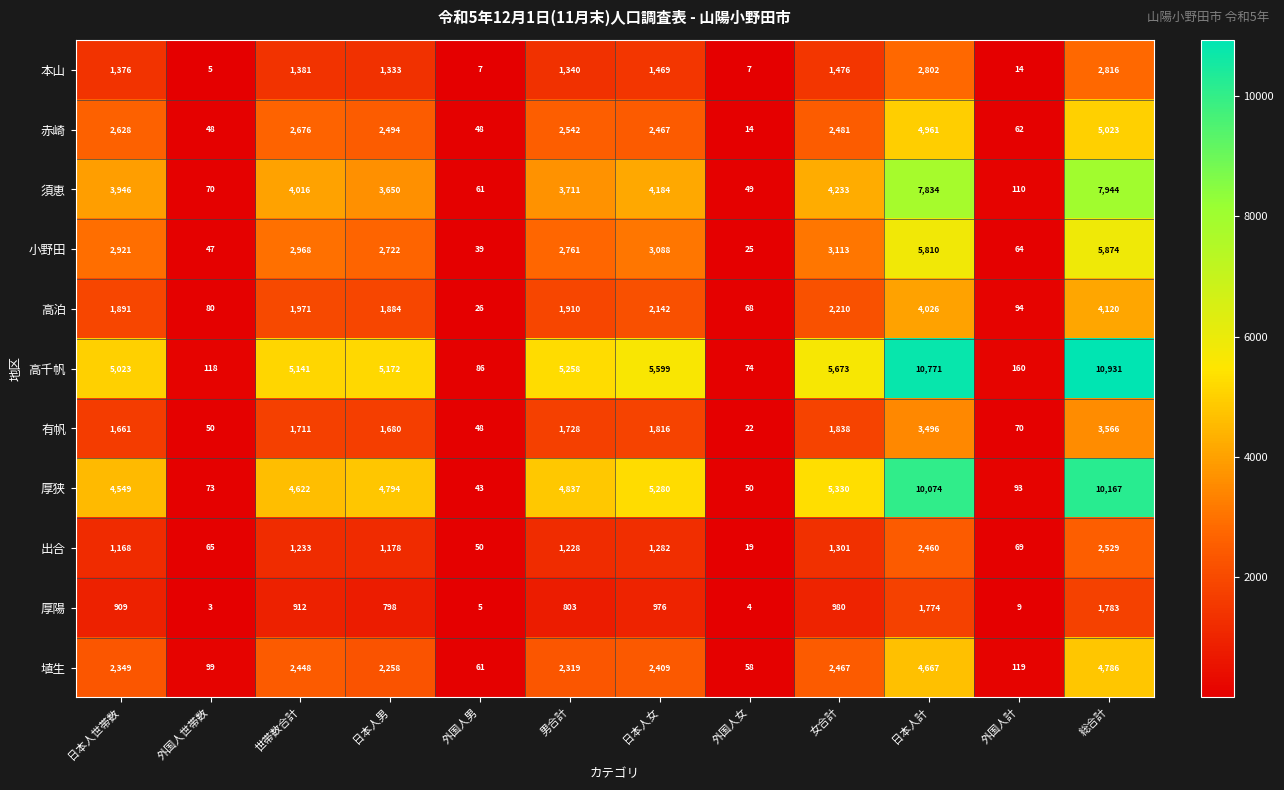

The value of 本山 at 日本人女 is 1469. True or false?

True